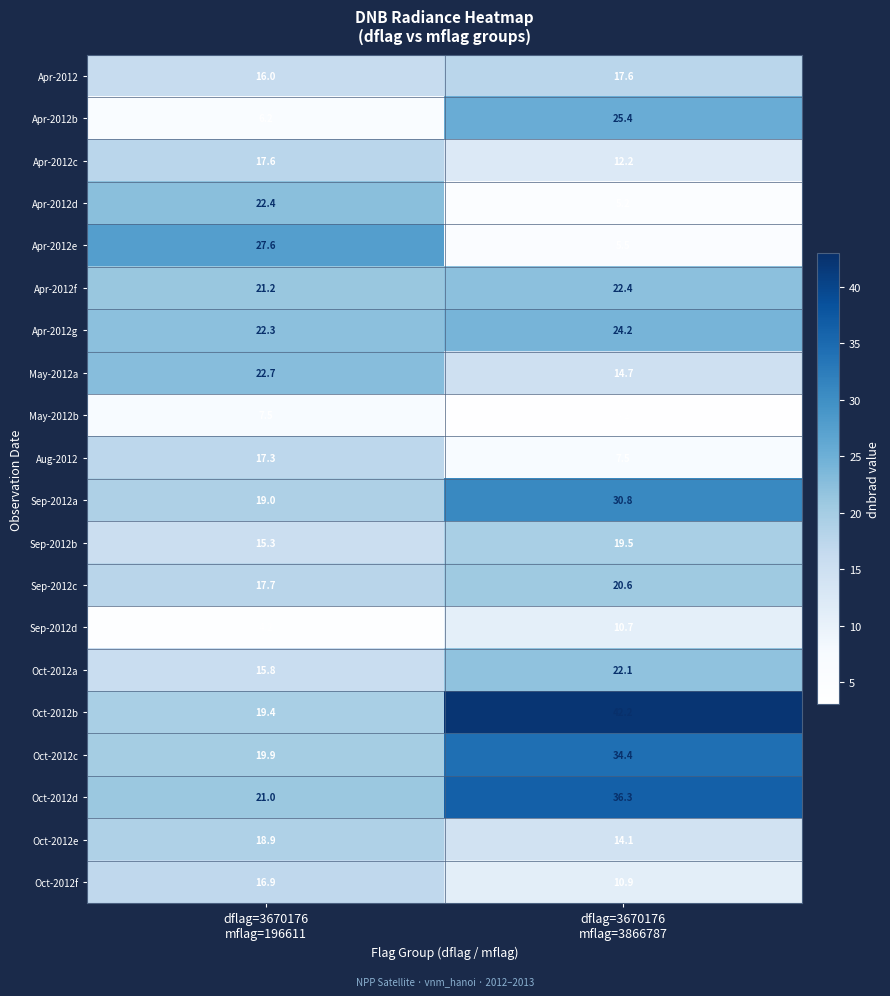

Which series has the largest total across all categories?

Oct-2012b